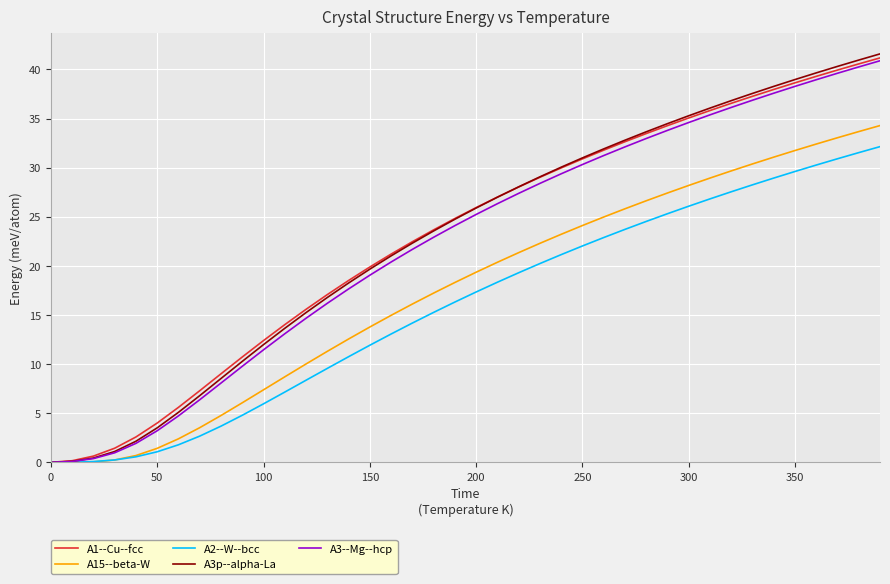

What is the maximum value shown in the chart?

41.6